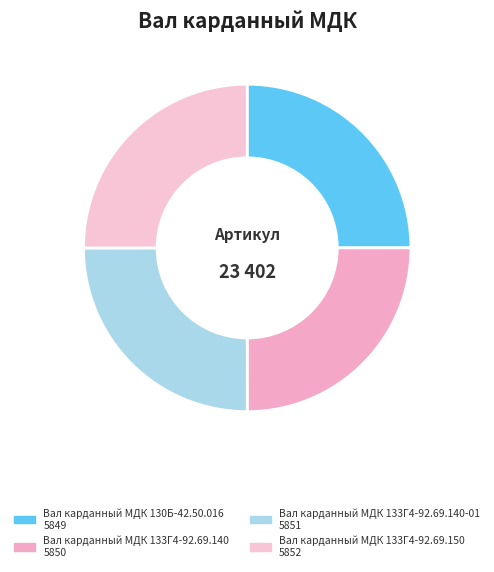

How many segments does this pie chart have?

4